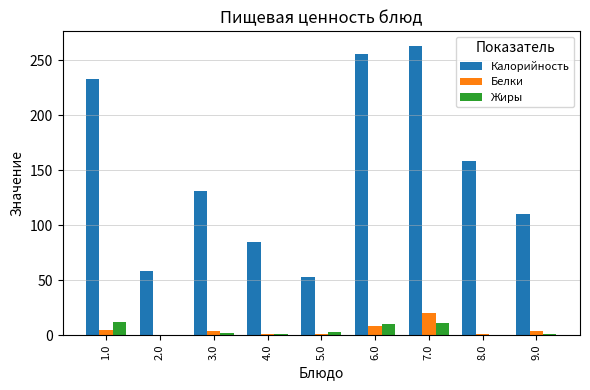

Is the value of Жиры at 5.0 greater than the value of Калорийность at 7.0?

No